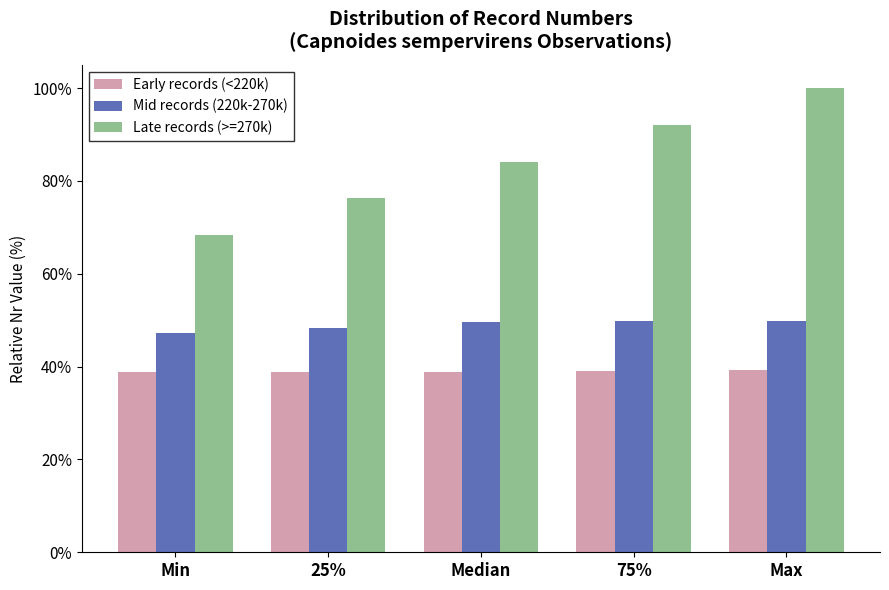

At which category does the chart reach its peak across all series?

Max